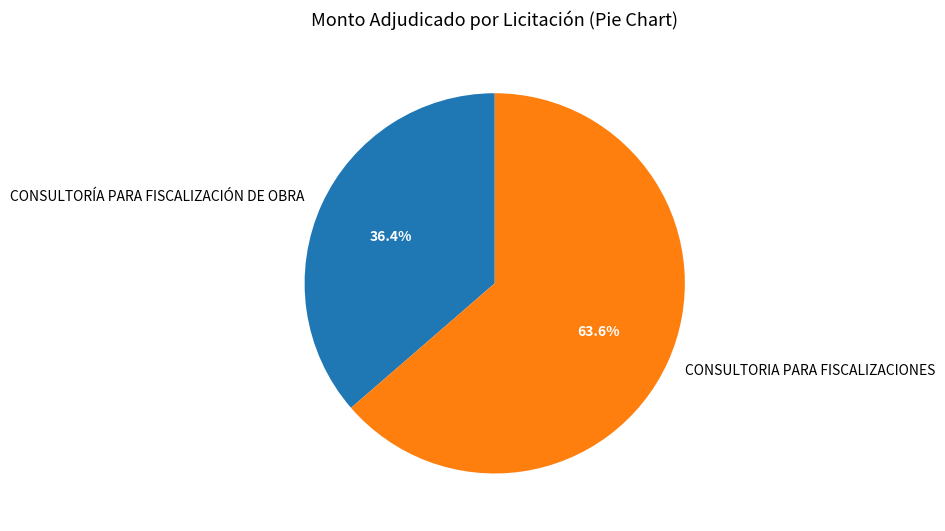

Which has a higher value, CONSULTORIA PARA FISCALIZACIONES or CONSULTORÍA PARA FISCALIZACIÓN DE OBRA?

CONSULTORIA PARA FISCALIZACIONES